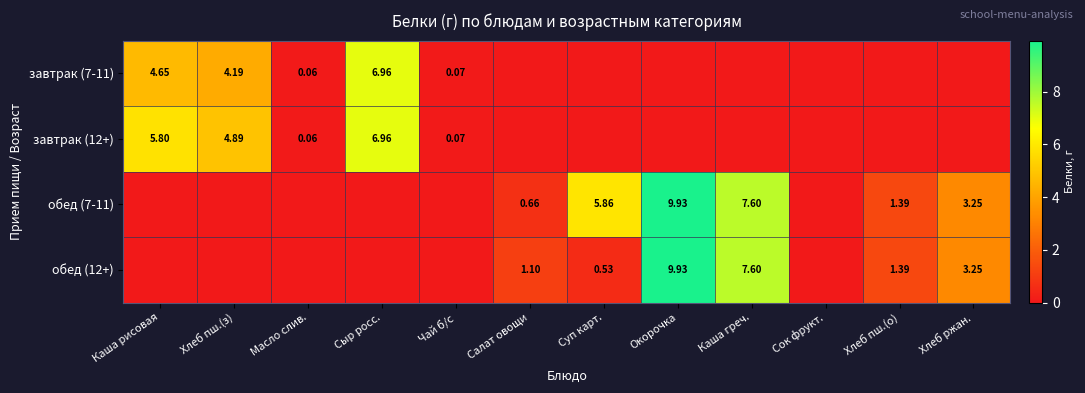

How many series are shown in this chart?

4